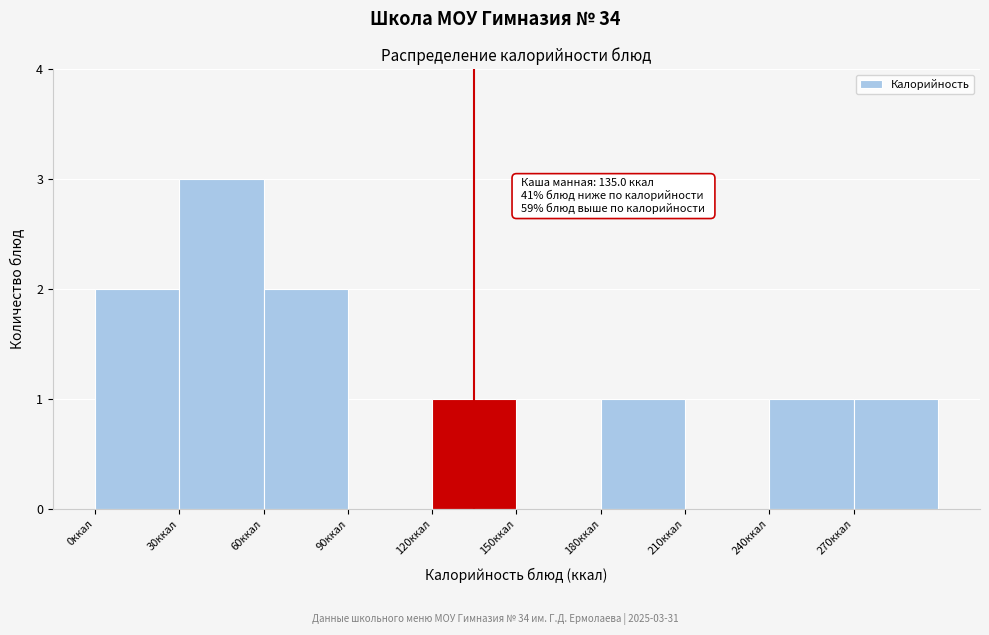

Which range on the x-axis has the tallest bar?

30 to 60